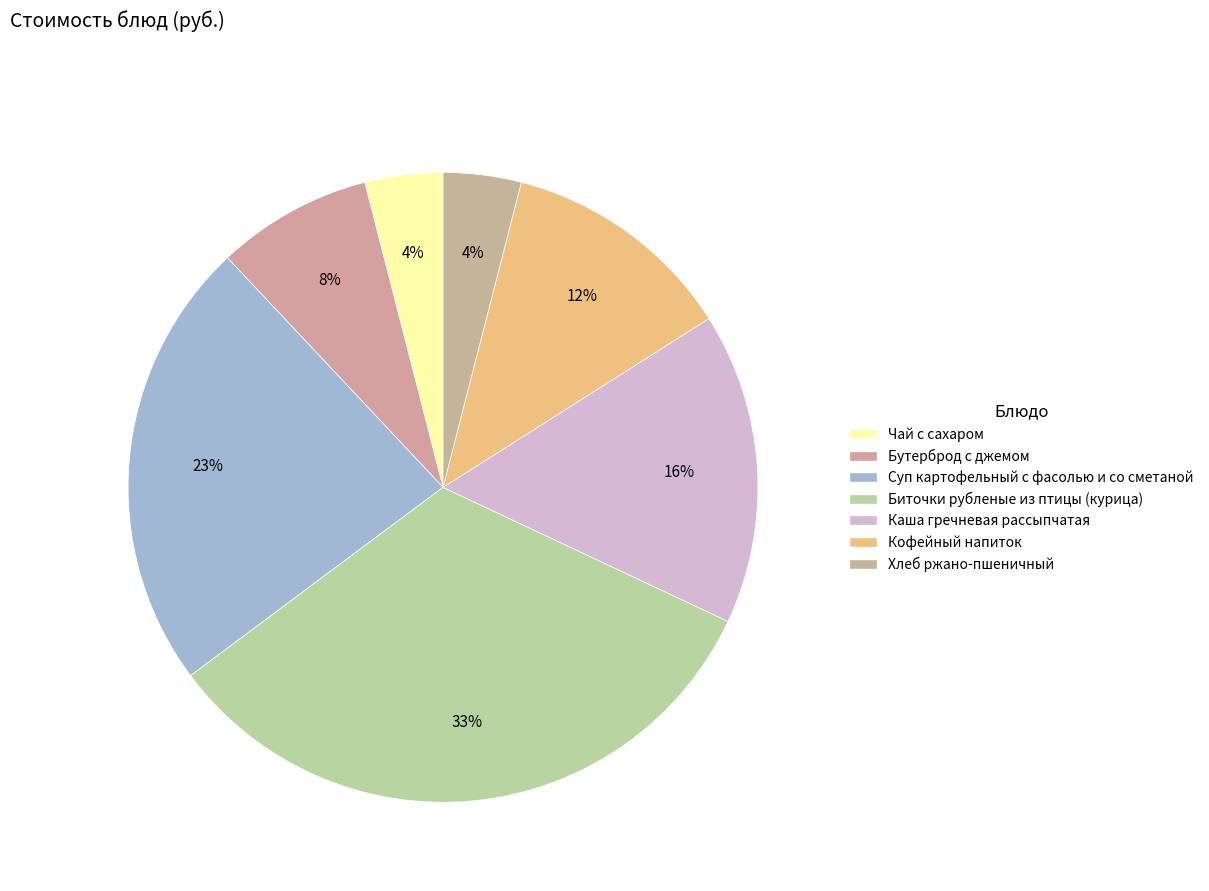

Is the sum of Кофейный напиток and Хлеб ржано-пшеничный greater than half?

No